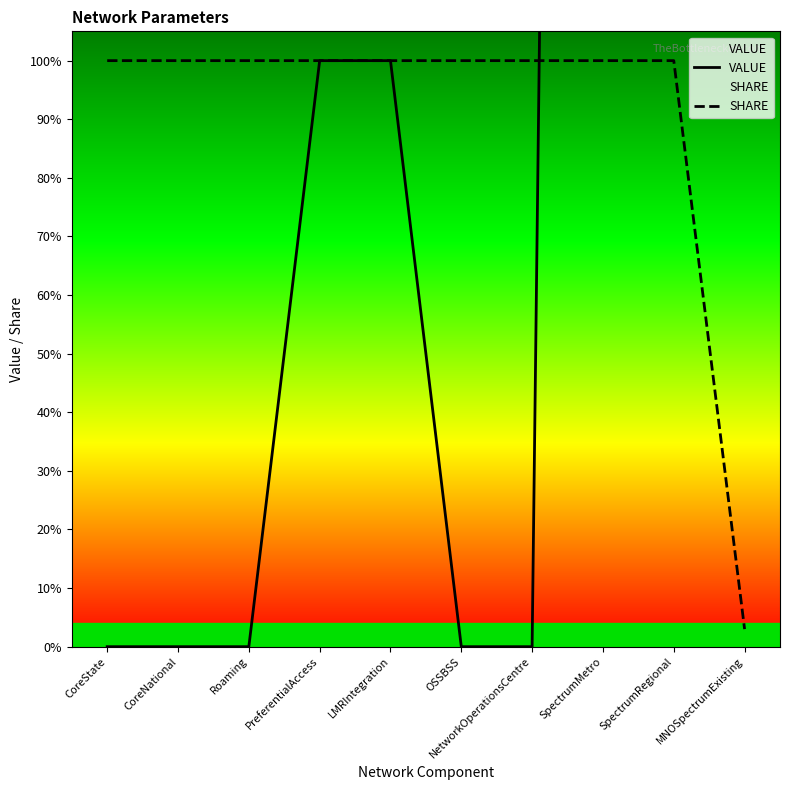

Which has a higher value, Roaming or OSSBSS?

Roaming